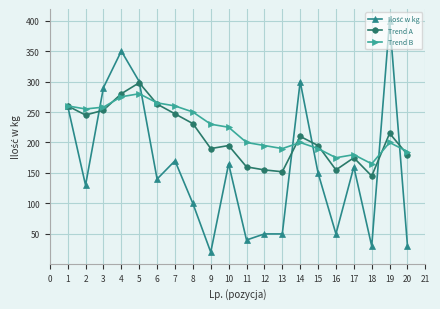

Where is Trend A nearest to the value 221?

19